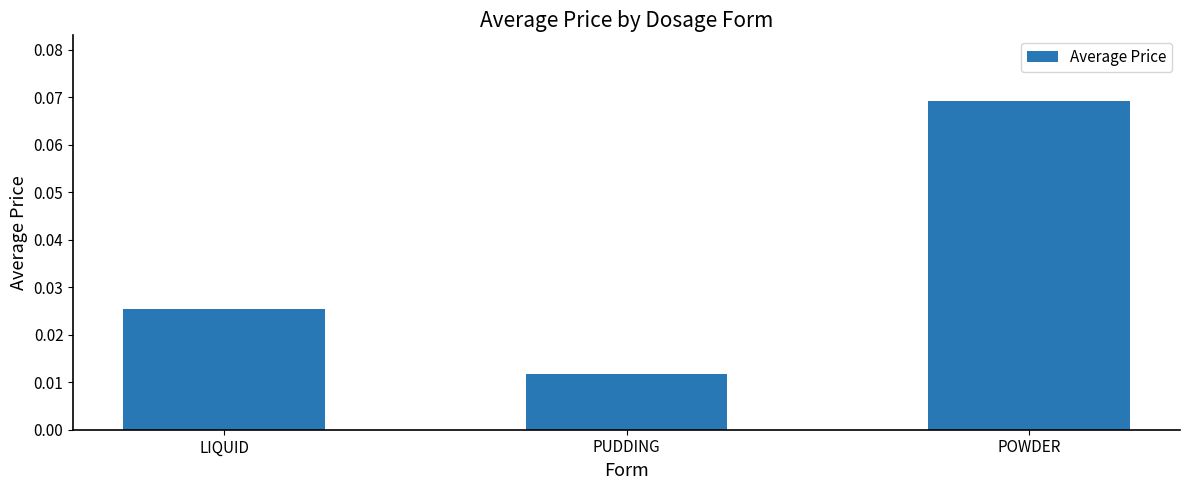

Which category has the highest value across all series?

POWDER